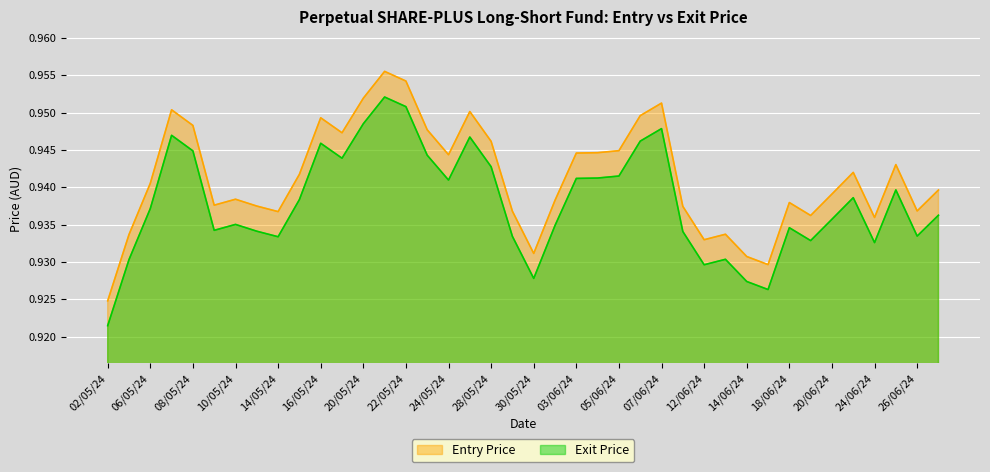

Count the number of categories in the chart.

40